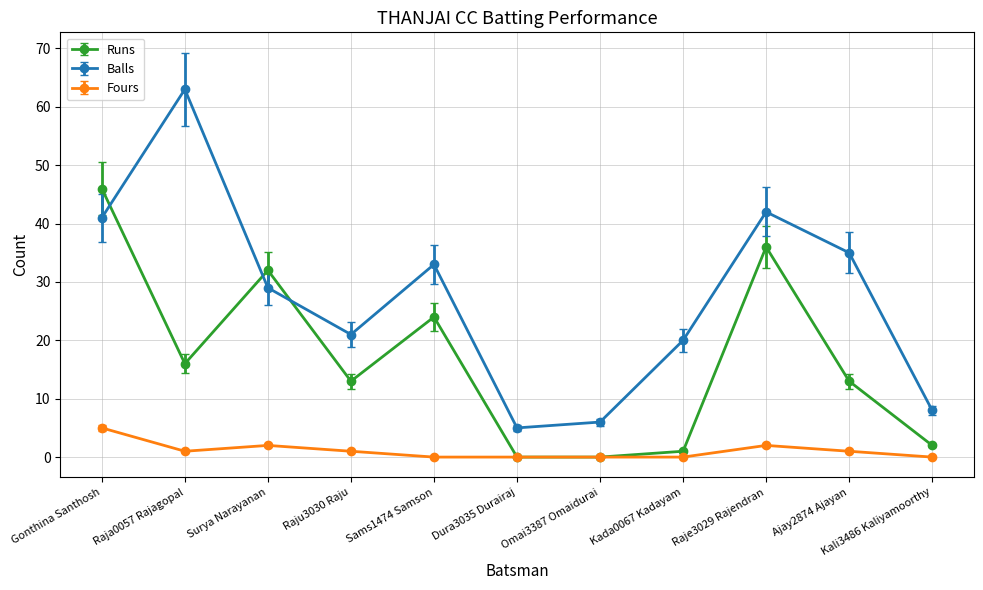

Is it true that Runs equals 67 at Gonthina Santhosh?

False